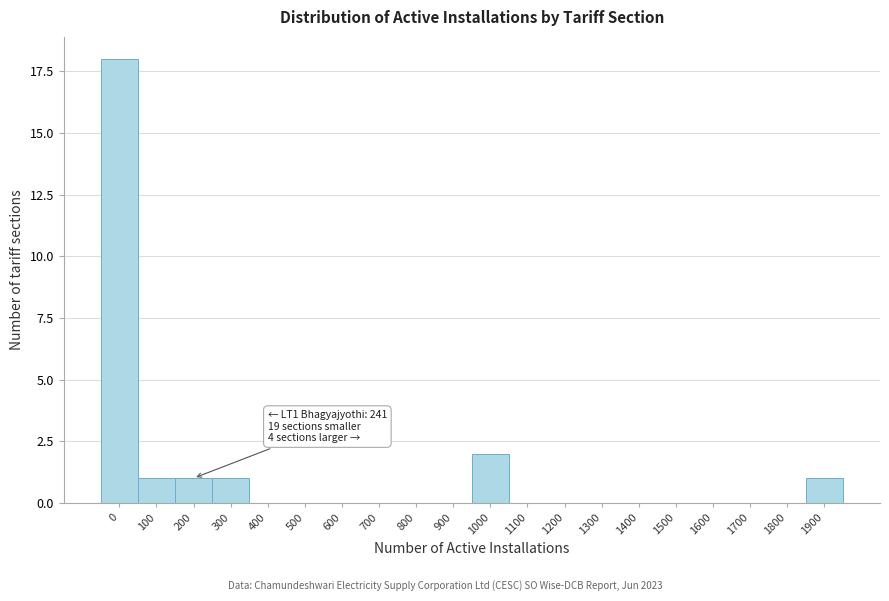

Reading left to right, what are all the values shown in this chart?

0=18	100=1	200=1	300=1	400=0	500=0	600=0	700=0	800=0	900=0	1000=2	1100=0	1200=0	1300=0	1400=0	1500=0	1600=0	1700=0	1800=0	1900=1